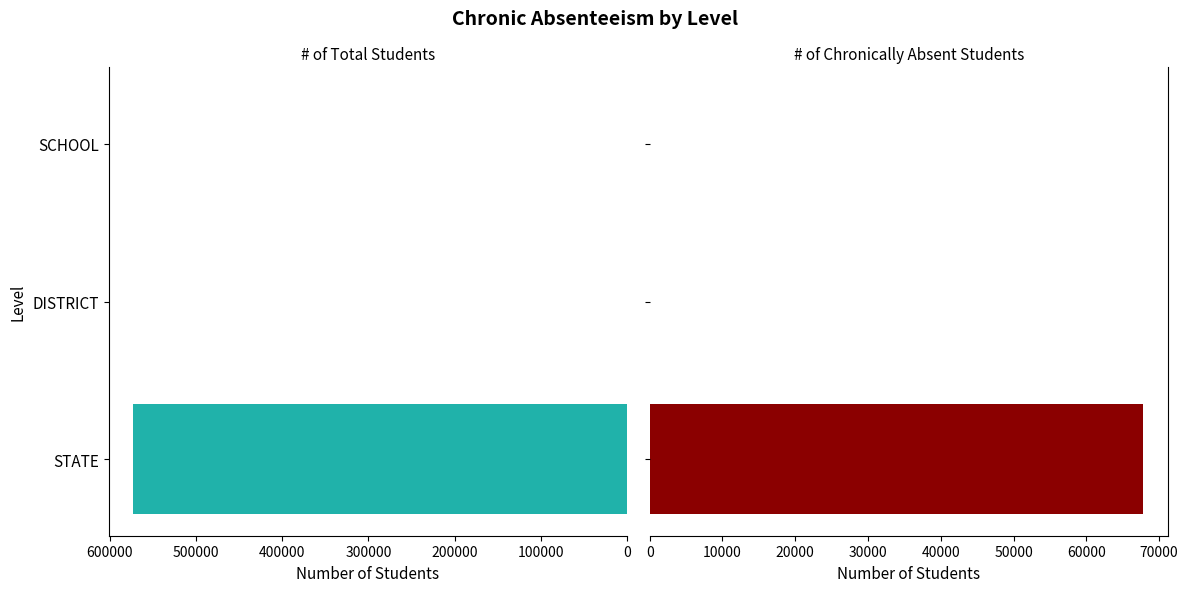

The value of # of Chronically Absent Students at SCHOOL is 0. True or false?

True